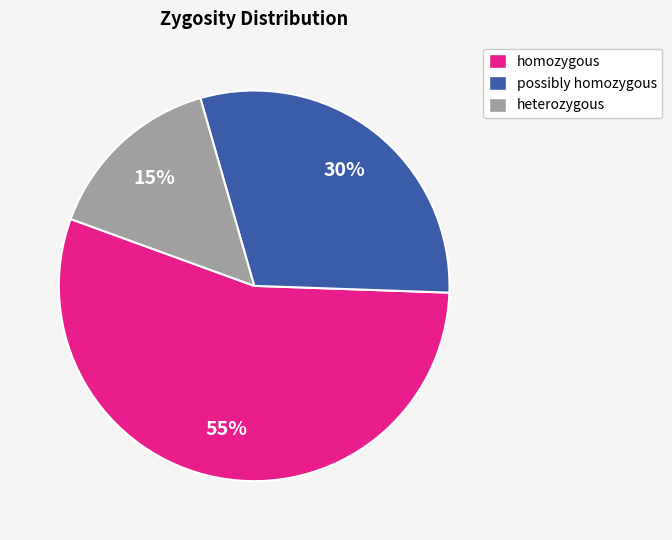

To the nearest percent, what is the average slice percentage?

33%